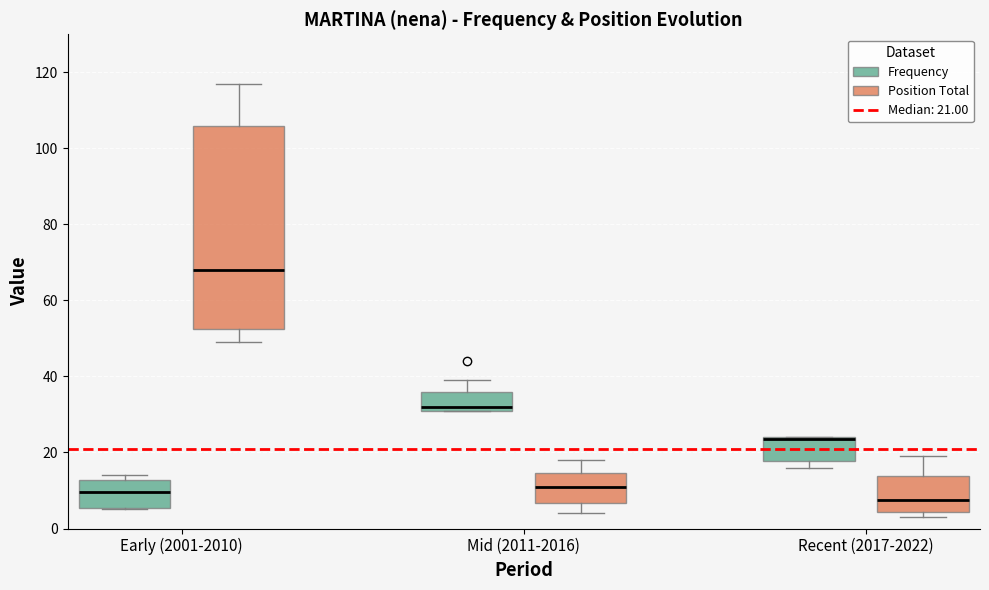

Which box is the tallest, from its lower edge to its upper edge?

Early (2001-2010) (Position Total)